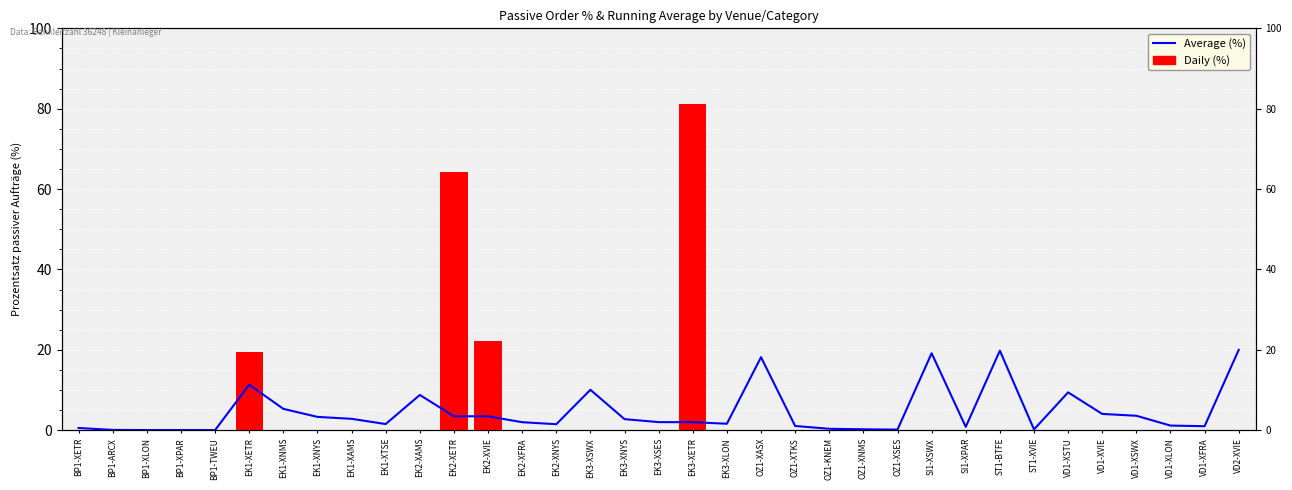

The Daily (%) series shows 19.6 at EK1-XETR. True or false?

True